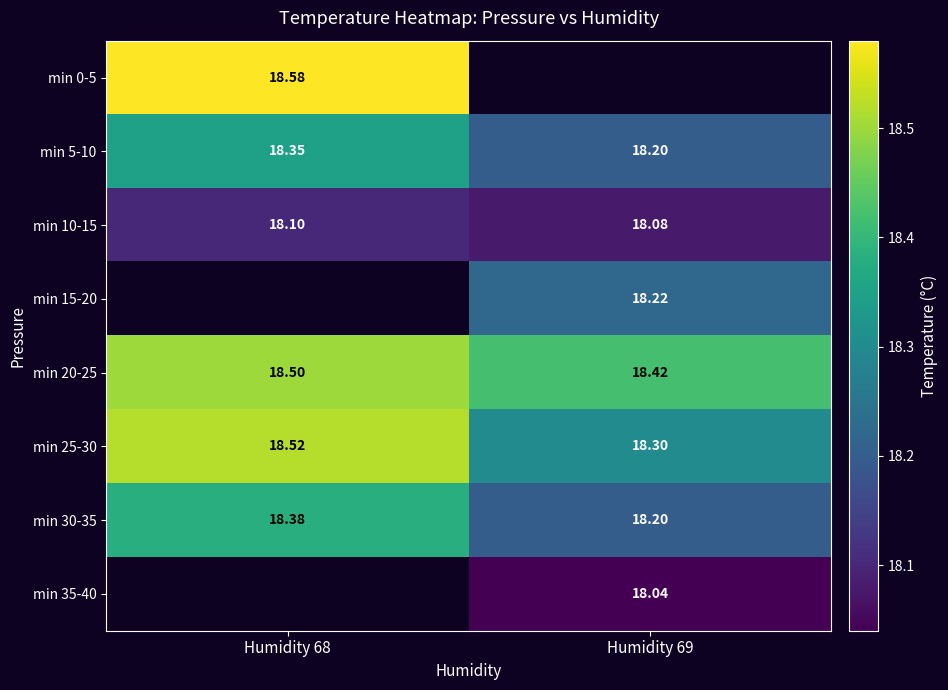

How many distinct data groups are displayed?

8